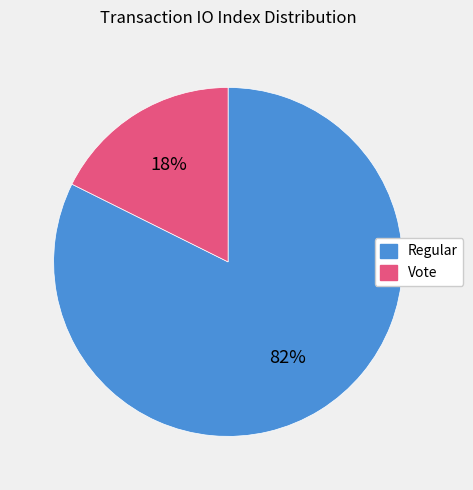

Does Regular represent more than half of the total?

Yes